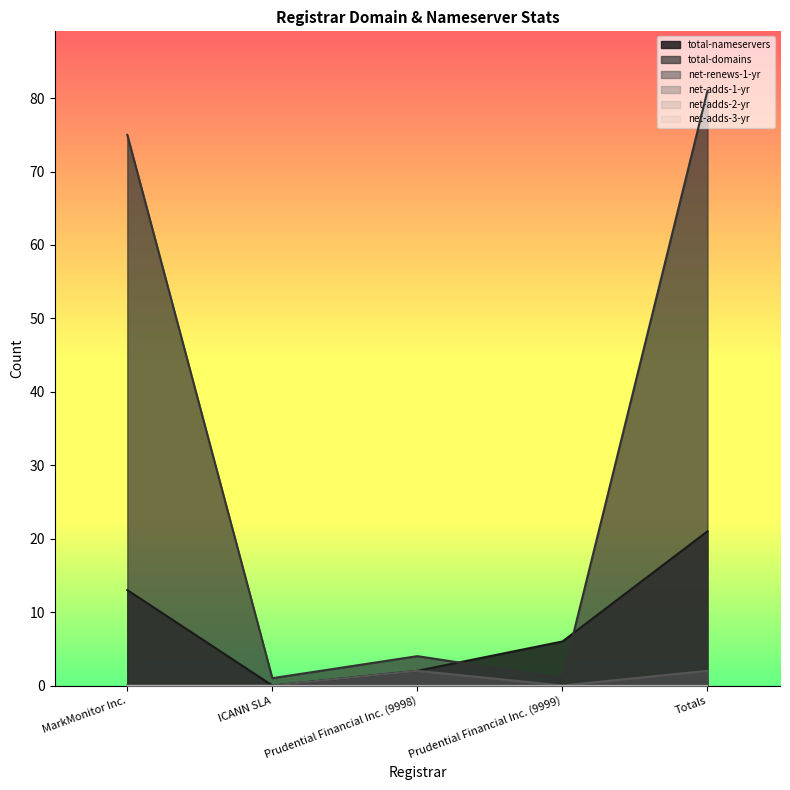

True or false: total-domains has a value of 56 at Totals.

False